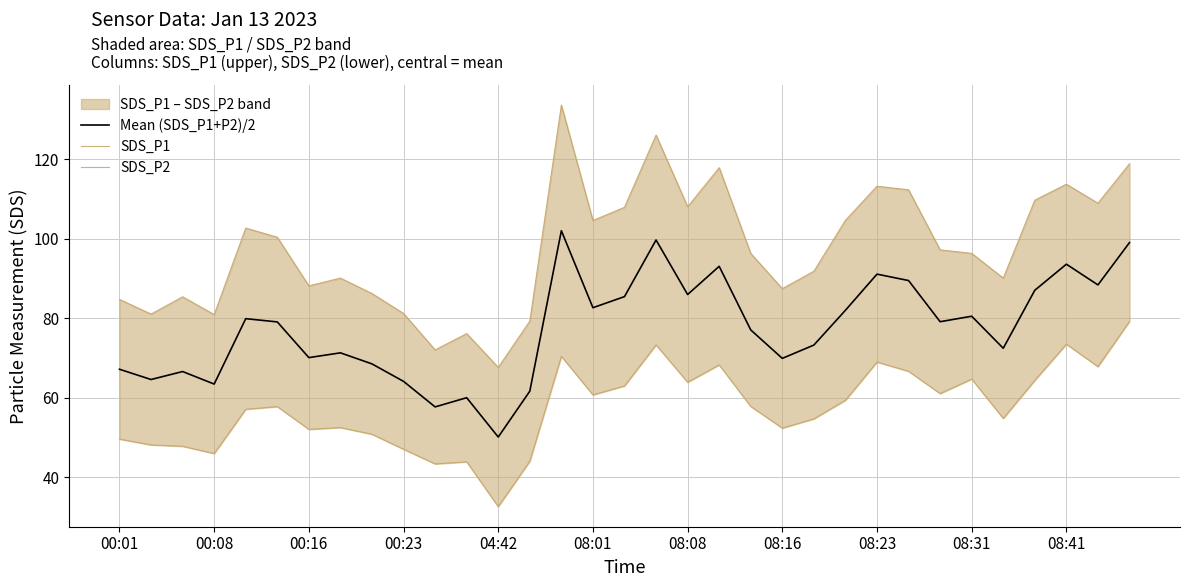

Which series has the largest total across all categories?

SDS_P1